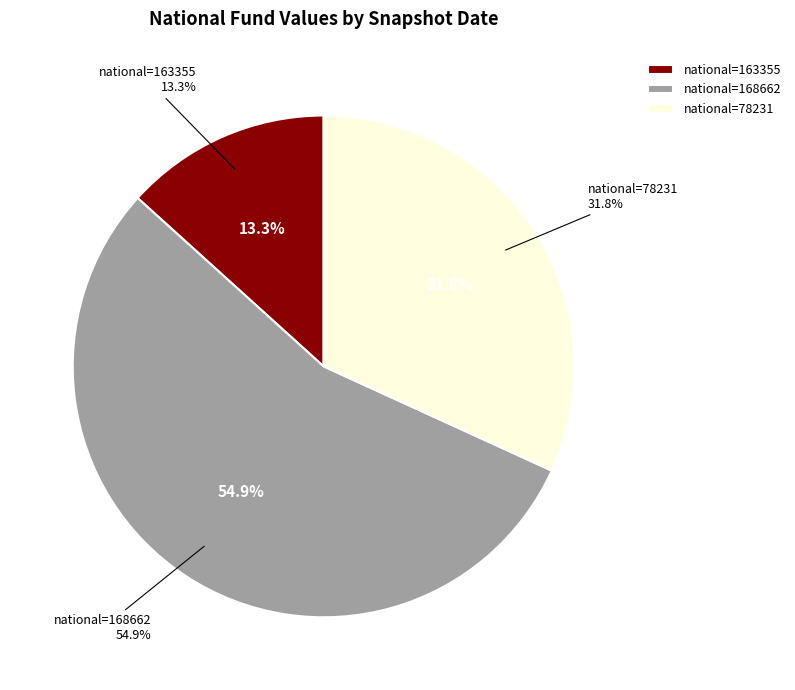

Is the sum of 2018-07-11 and 2020-01-01 greater than half?

No